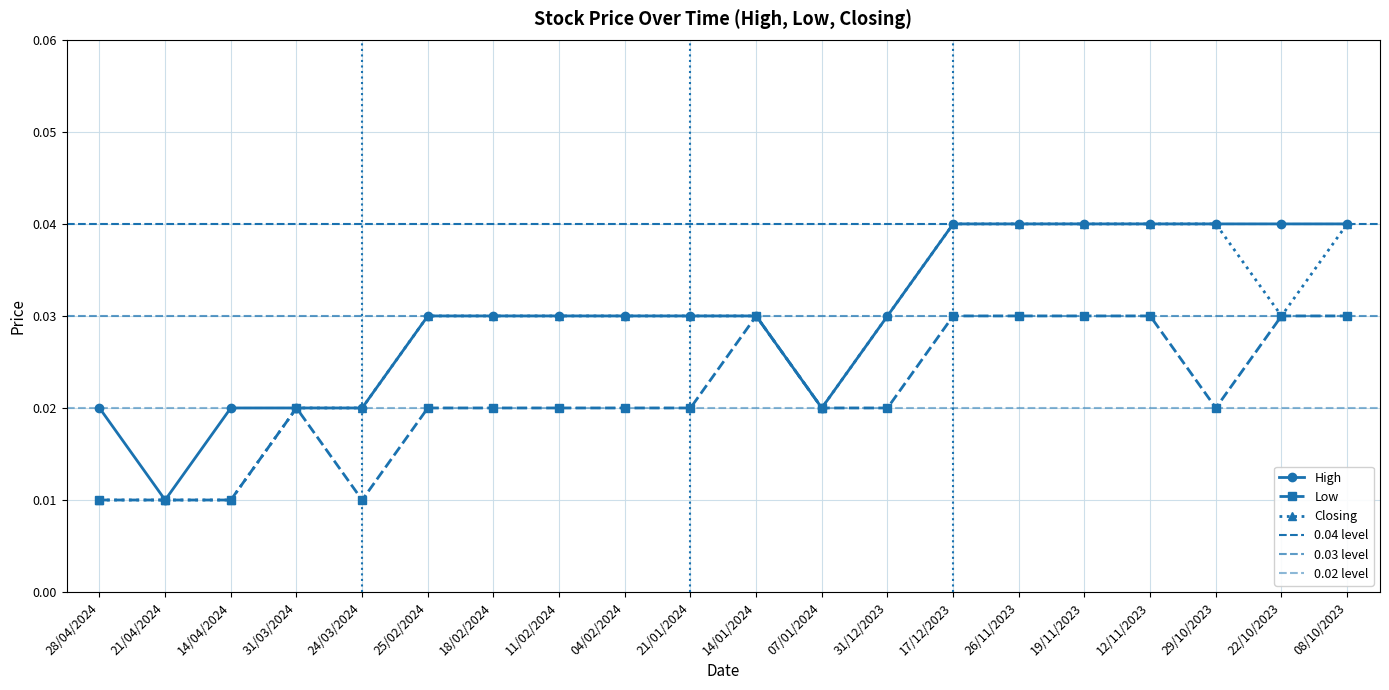

Reading right to left, list all the values displayed in this chart.

High: 08/10/2023=0.0	22/10/2023=0.0	29/10/2023=0.0	12/11/2023=0.0	19/11/2023=0.0	26/11/2023=0.0	17/12/2023=0.0	31/12/2023=0.0	07/01/2024=0.0	14/01/2024=0.0	21/01/2024=0.0	04/02/2024=0.0	11/02/2024=0.0	18/02/2024=0.0	25/02/2024=0.0	24/03/2024=0.0	31/03/2024=0.0	14/04/2024=0.0	21/04/2024=0.0	28/04/2024=0.0
Low: 08/10/2023=0.0	22/10/2023=0.0	29/10/2023=0.0	12/11/2023=0.0	19/11/2023=0.0	26/11/2023=0.0	17/12/2023=0.0	31/12/2023=0.0	07/01/2024=0.0	14/01/2024=0.0	21/01/2024=0.0	04/02/2024=0.0	11/02/2024=0.0	18/02/2024=0.0	25/02/2024=0.0	24/03/2024=0.0	31/03/2024=0.0	14/04/2024=0.0	21/04/2024=0.0	28/04/2024=0.0
Closing: 08/10/2023=0.0	22/10/2023=0.0	29/10/2023=0.0	12/11/2023=0.0	19/11/2023=0.0	26/11/2023=0.0	17/12/2023=0.0	31/12/2023=0.0	07/01/2024=0.0	14/01/2024=0.0	21/01/2024=0.0	04/02/2024=0.0	11/02/2024=0.0	18/02/2024=0.0	25/02/2024=0.0	24/03/2024=0.0	31/03/2024=0.0	14/04/2024=0.0	21/04/2024=0.0	28/04/2024=0.0